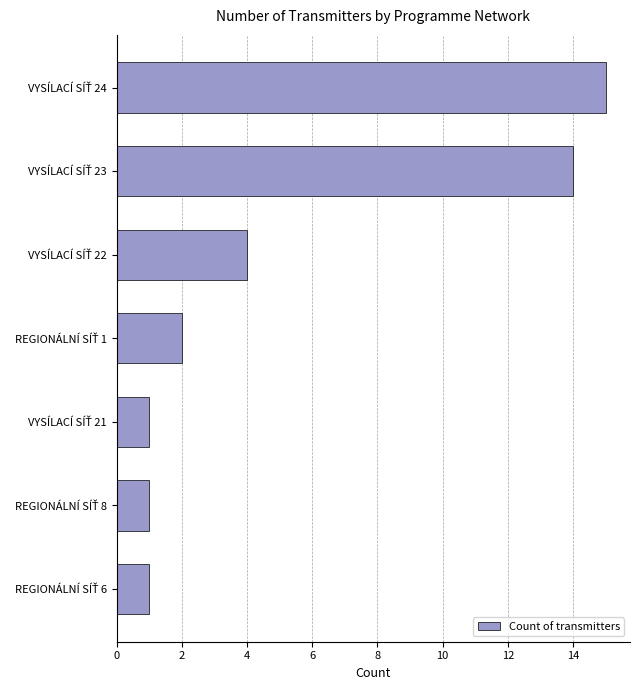

What is the average value?

5